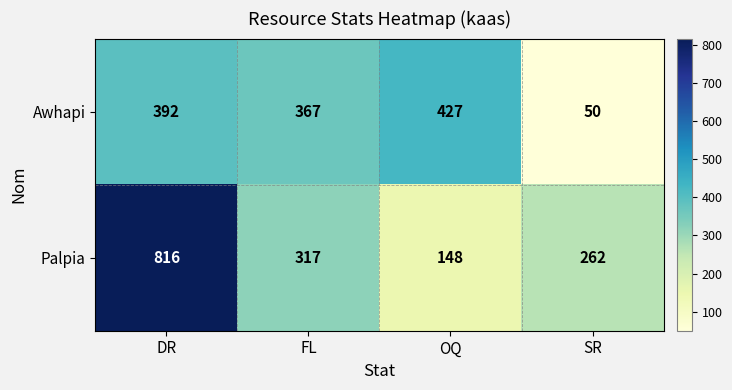

What is the spread (max minus min) of values at OQ?

279